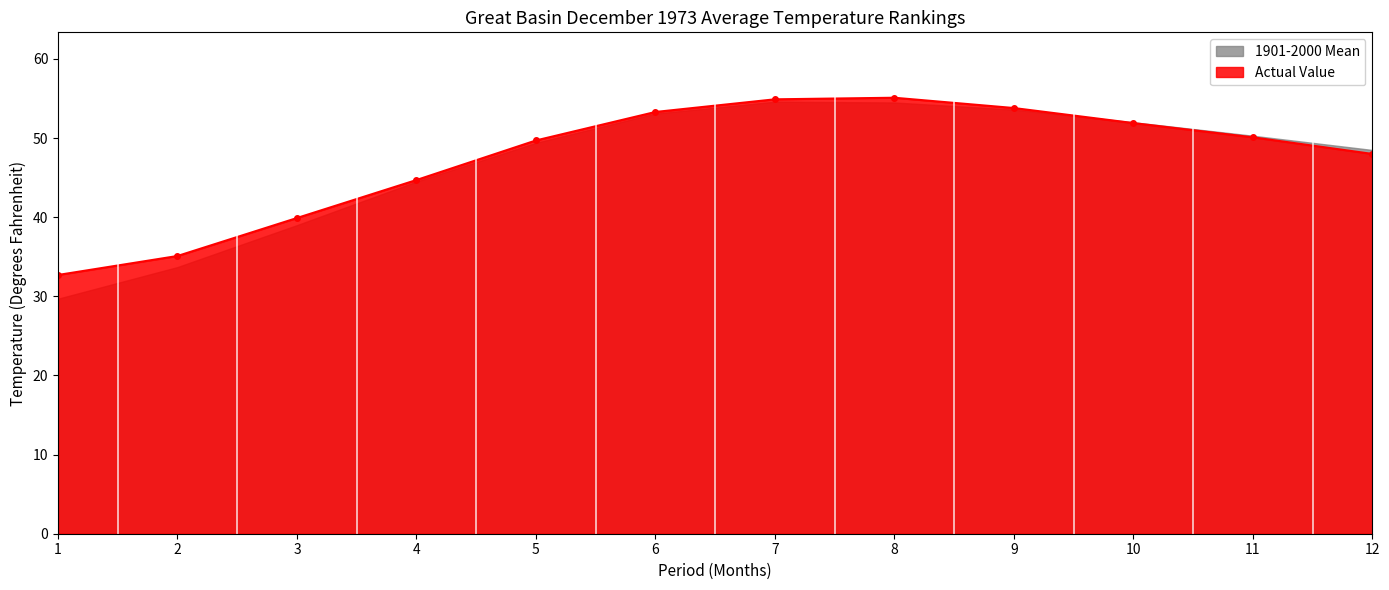

Where is the first local maximum?

8